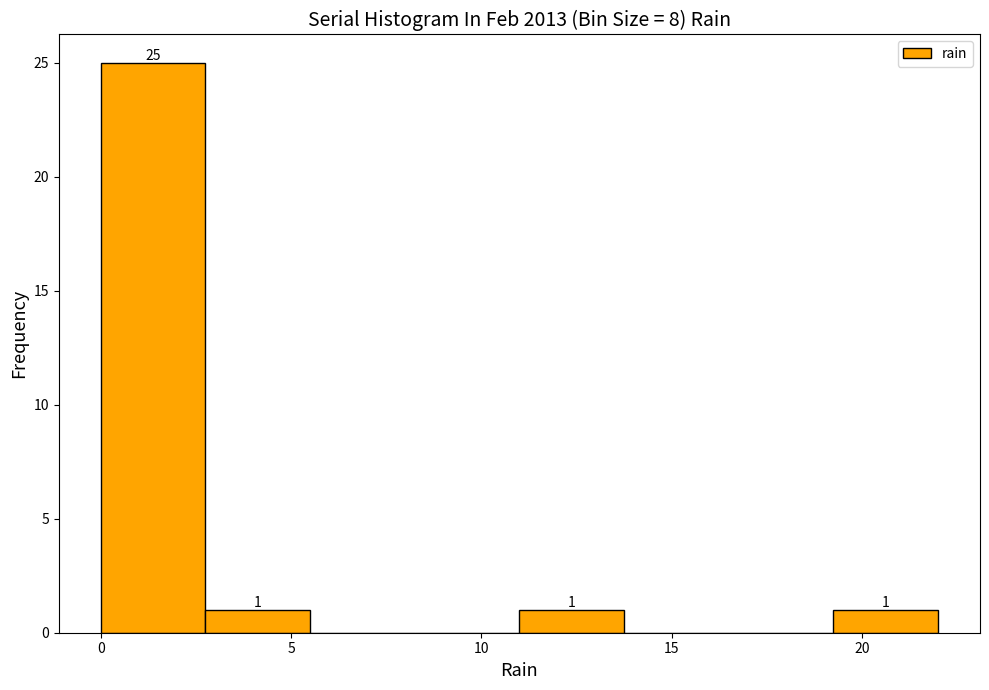

Over which range of the x-axis is the bar tallest?

0.00 to 2.75